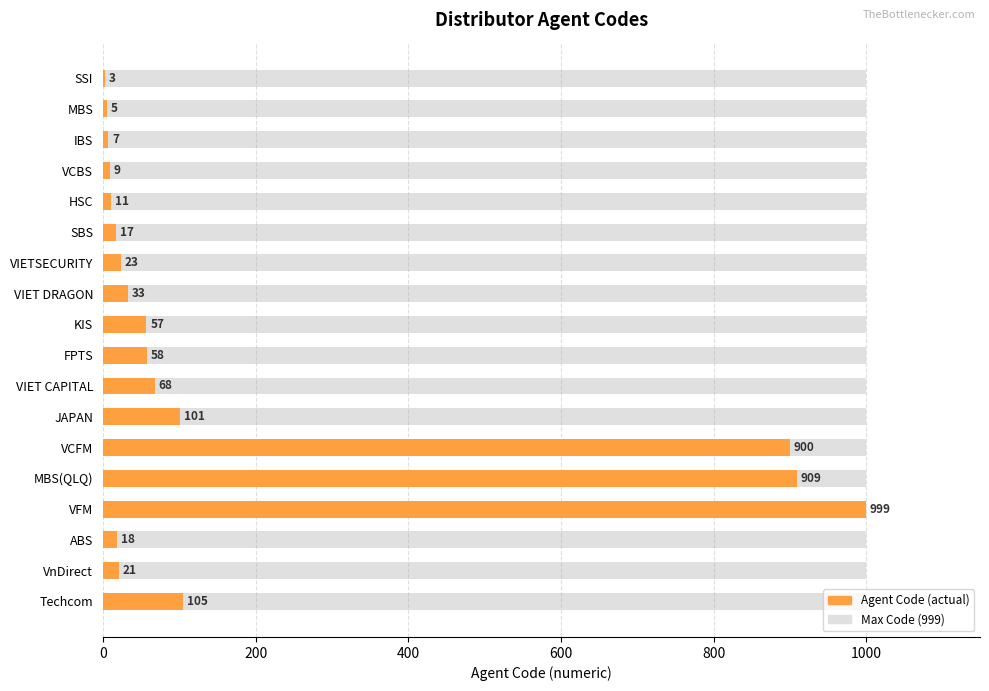

What is the value of the 1st bar from the left?

3